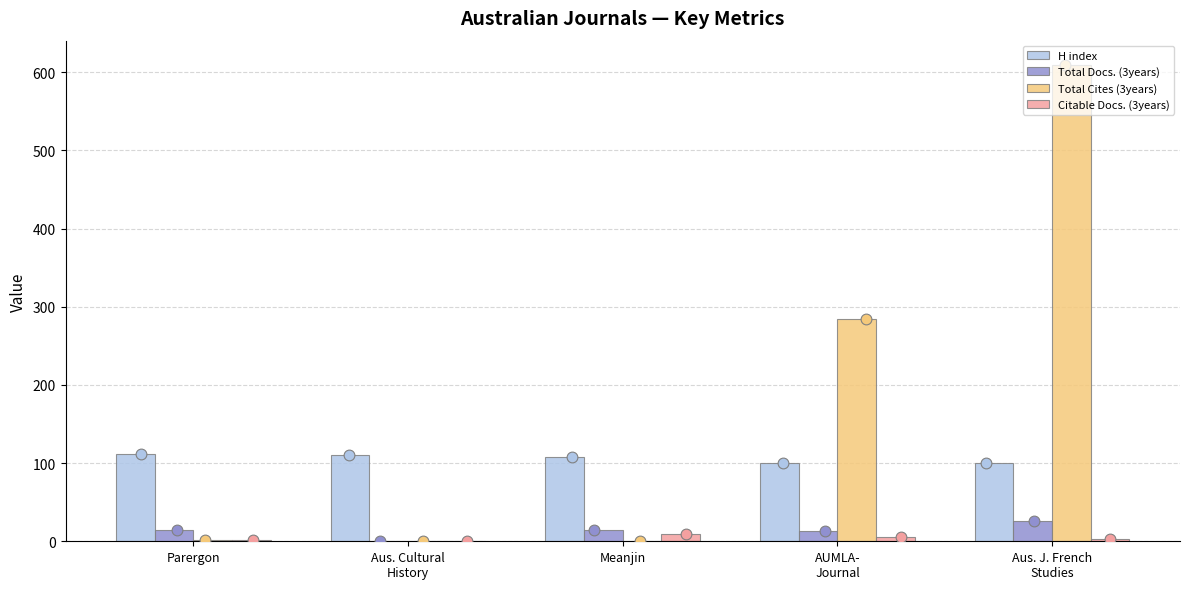

What are all the series names shown in the legend?

H index, Total Docs. (3years), Total Cites (3years), Citable Docs. (3years)